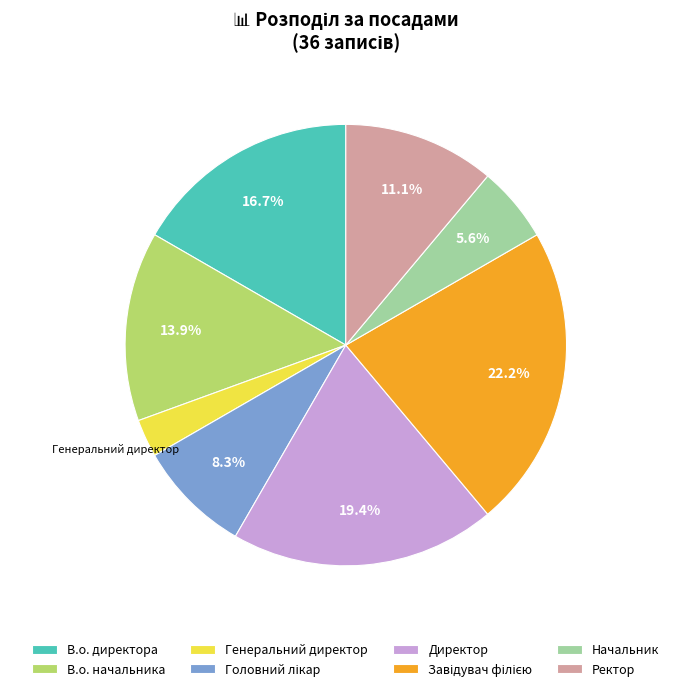

The Генеральний директор slice represents 9% of the pie. True or false?

False